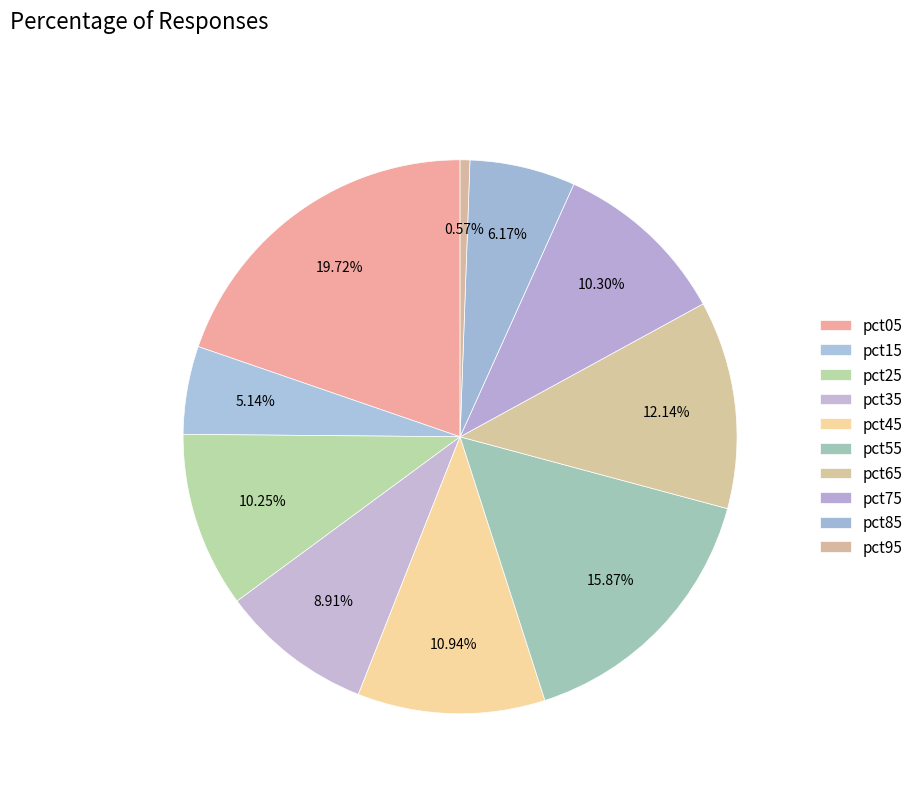

Combined, what portion of the pie is pct15 and pct85?

11.3%